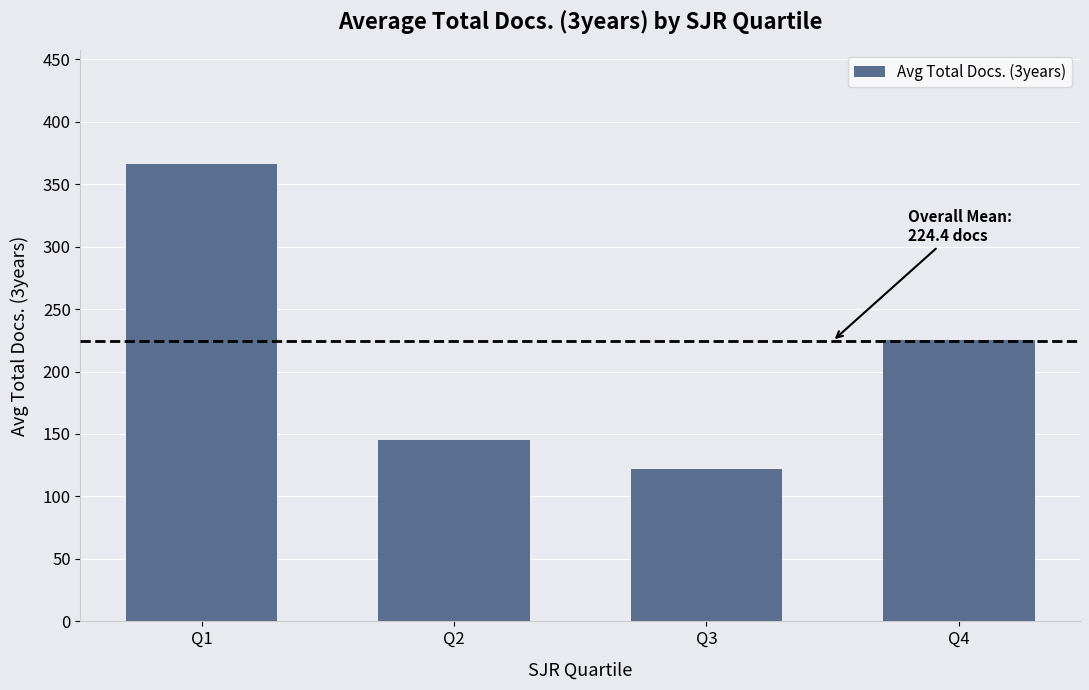

At which category does the chart reach its minimum across all series?

Q3